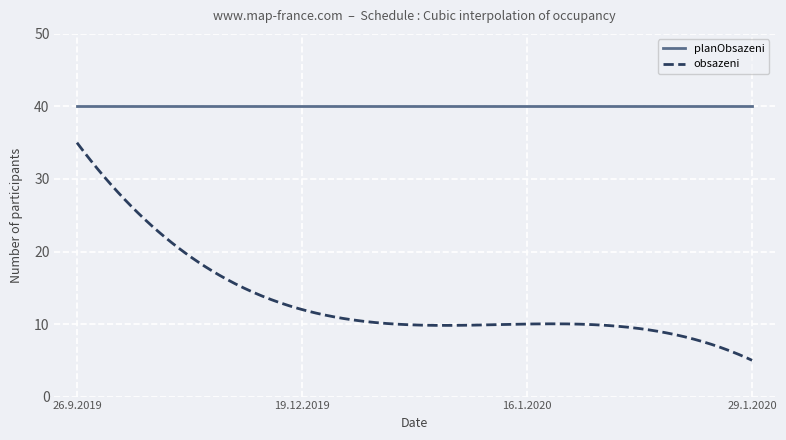

True or false: planObsazeni and obsazeni intersect in this chart.

False